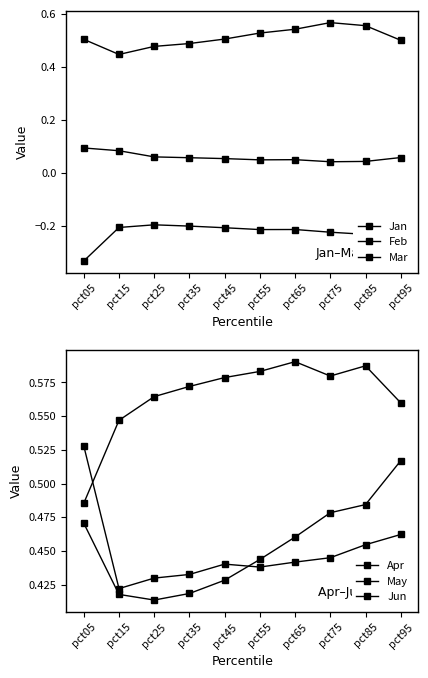

How many lines are shown in the chart?

6